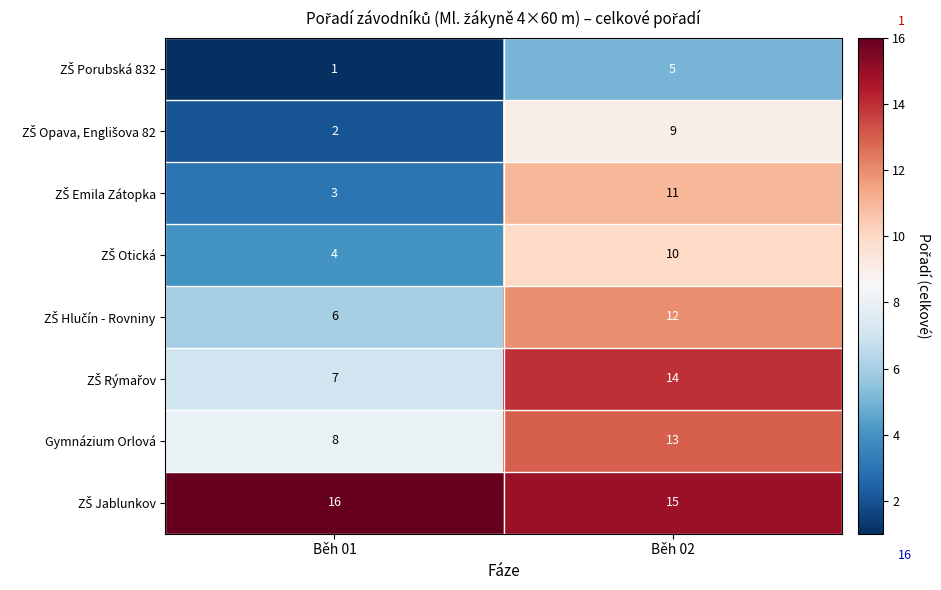

What is the difference between the highest and lowest values at Běh 02?

10